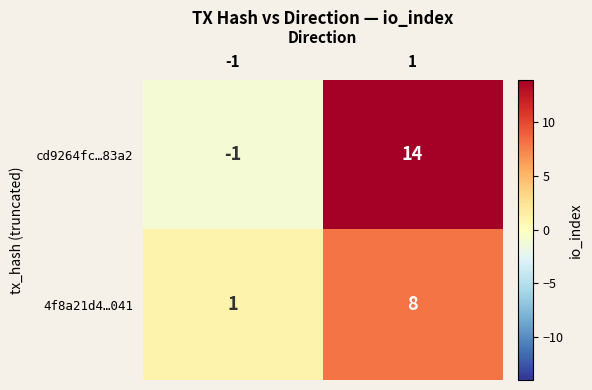

What is the difference between the 4f8a21d4…041 values at -1 and 1?

7